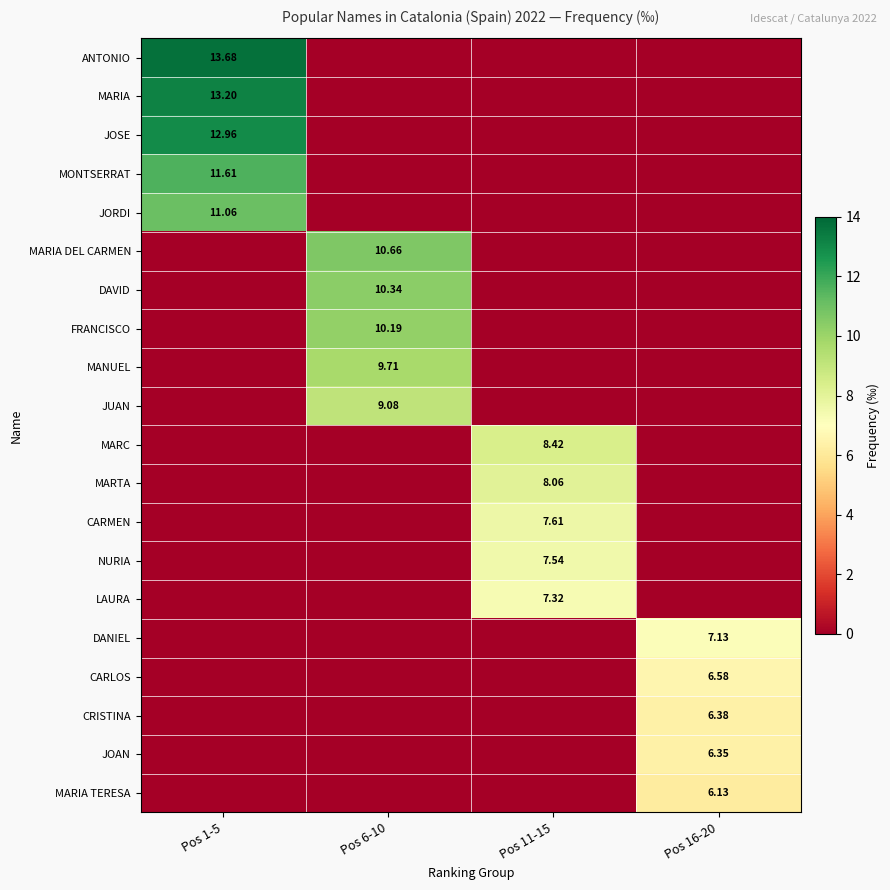

Between Pos 11-15 and Pos 16-20, which series saw the biggest shift?

MARC